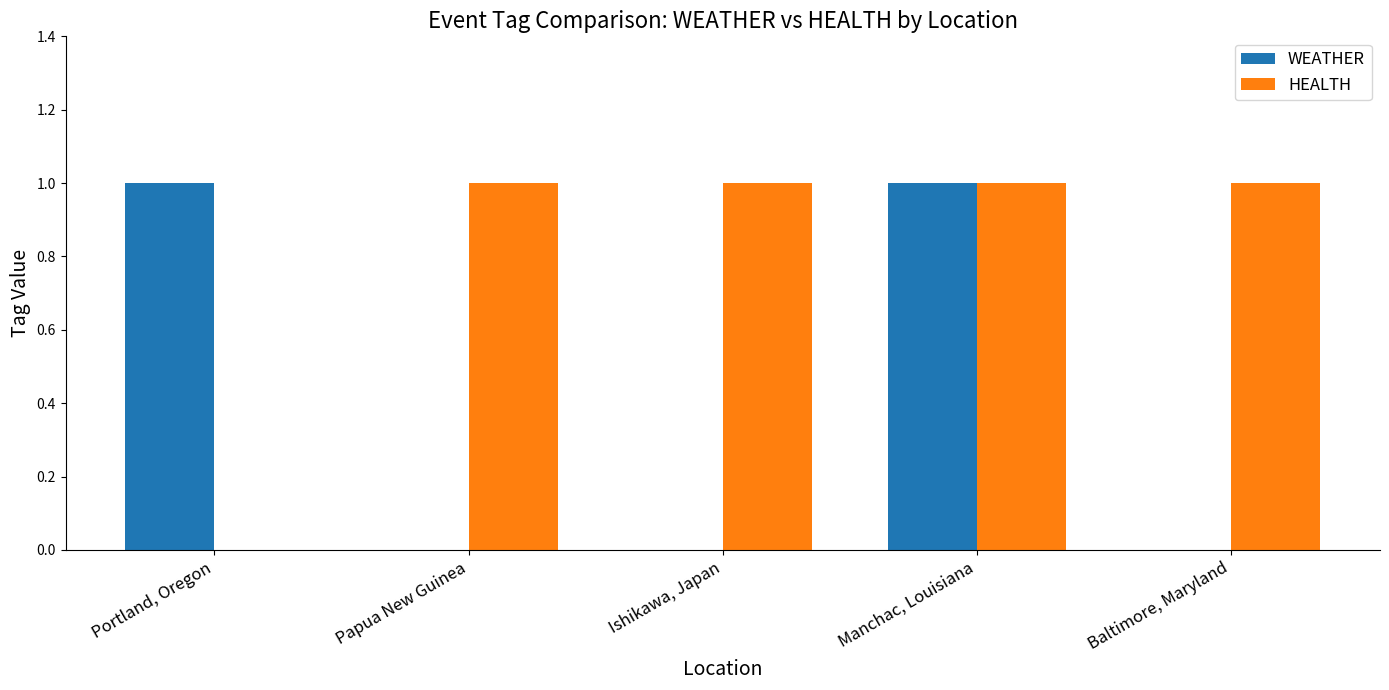

Count the number of data series in this chart.

2